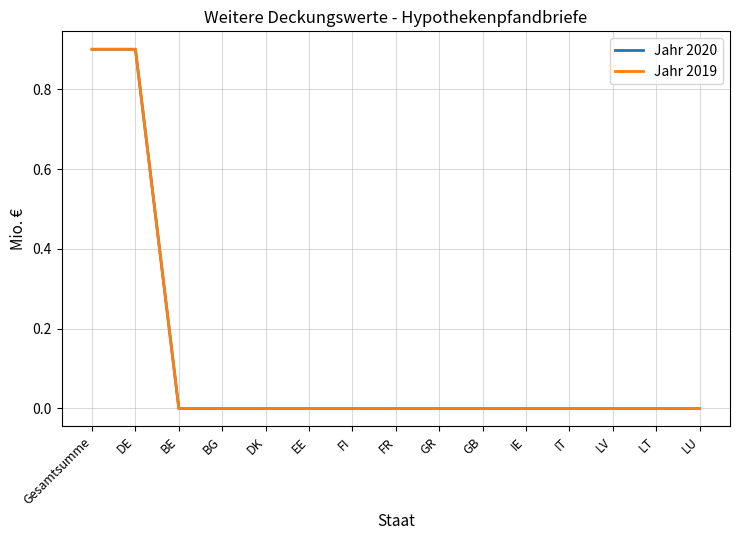

What is the greatest value displayed?

0.9